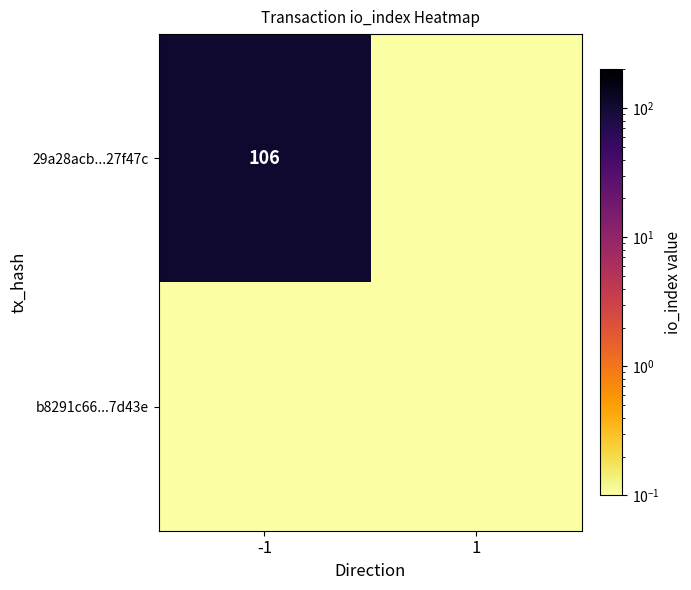

What is the total value across all series at -1?

106.1